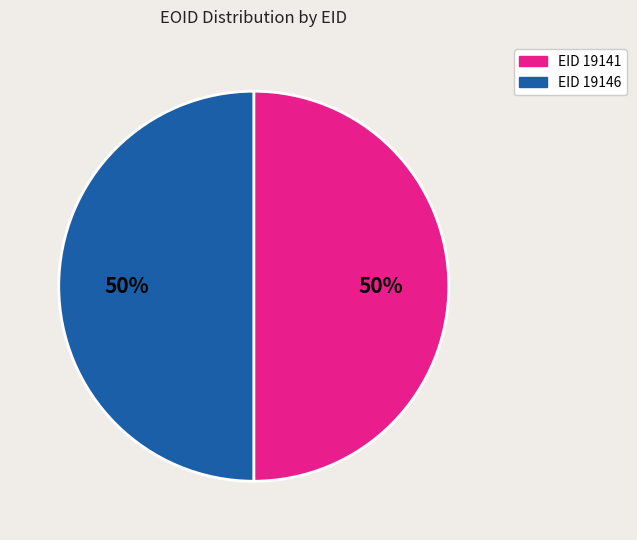

To the nearest percent, what is the average slice percentage?

50%